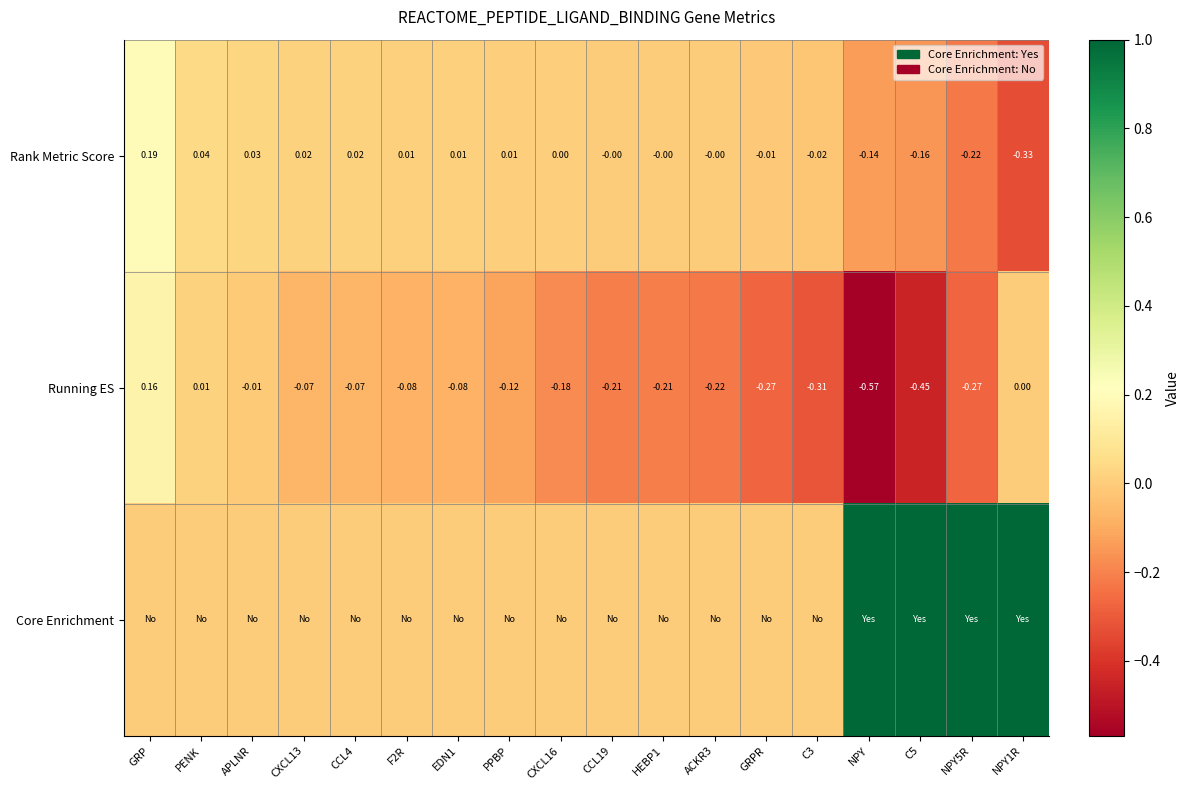

Is the value of Rank Metric Score at PENK greater than the value of Running ES at PENK?

Yes